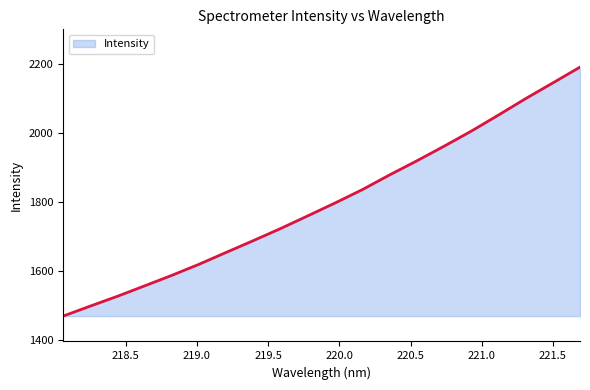

What is the difference between the maximum and minimum values?

721.6